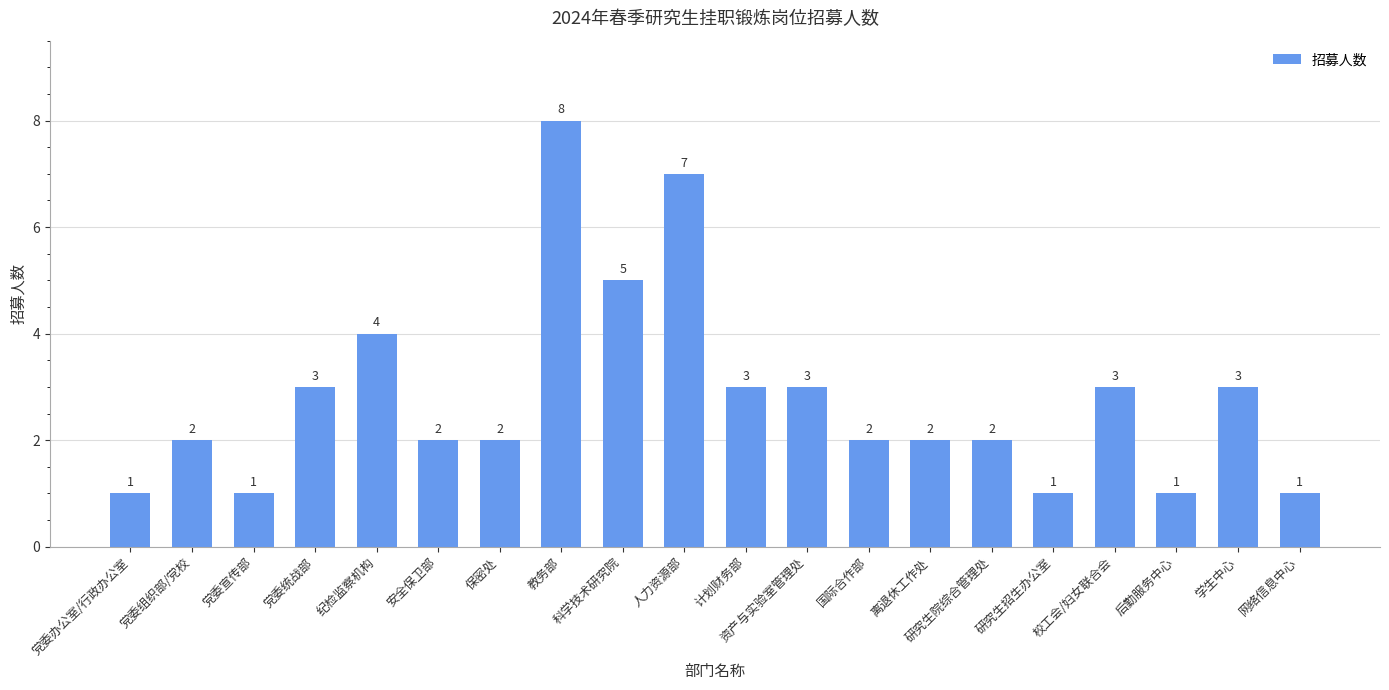

What is the sum of the values at 资产与实验室管理处 and 教务部?

11